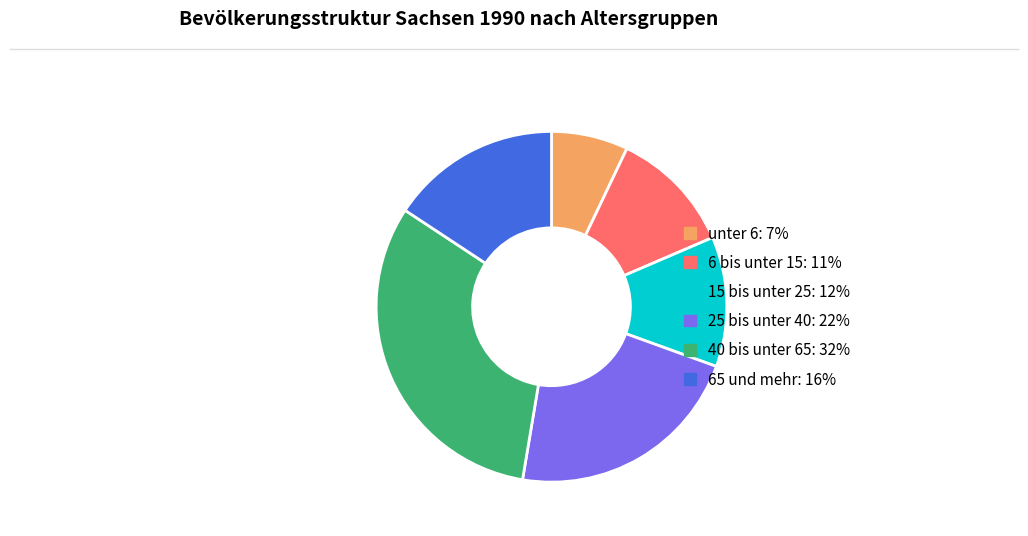

Is 15 bis unter 25 the majority of the pie?

No